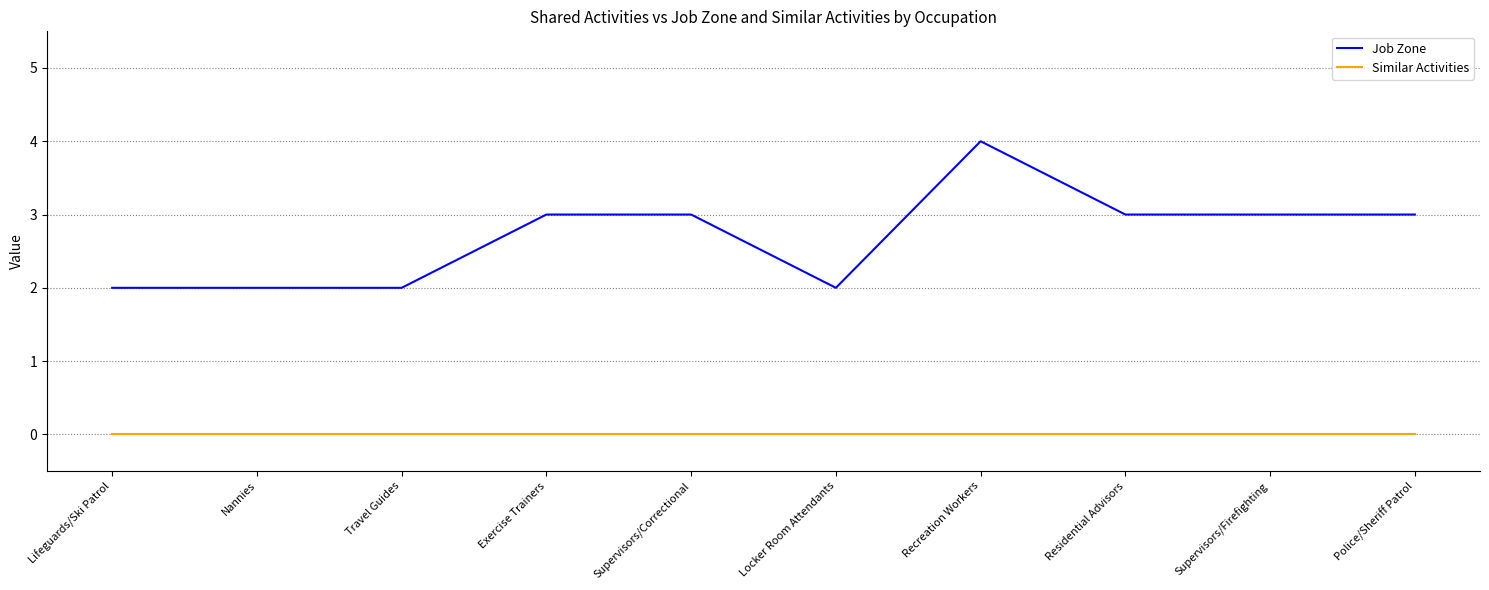

Rank the series by their maximum value, from highest to lowest.

Job Zone, Similar Activities